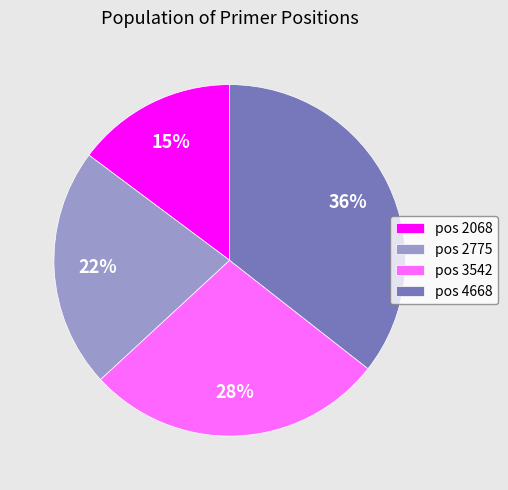

How many segments does this pie chart have?

4